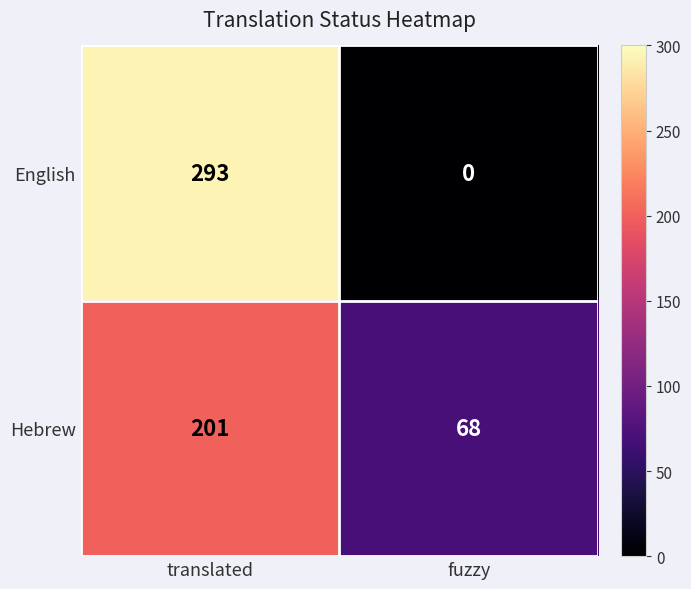

What is the total value across all series at translated?

494